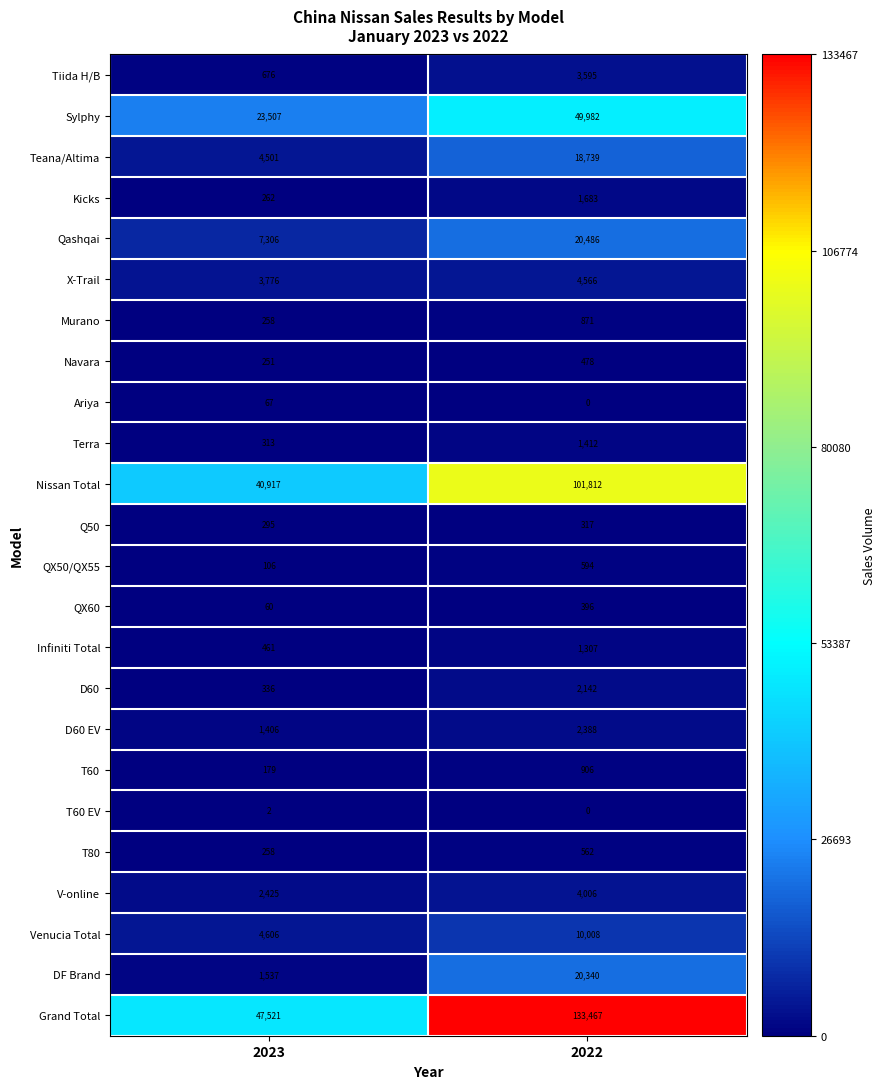

Which category has the highest value across all series?

2022